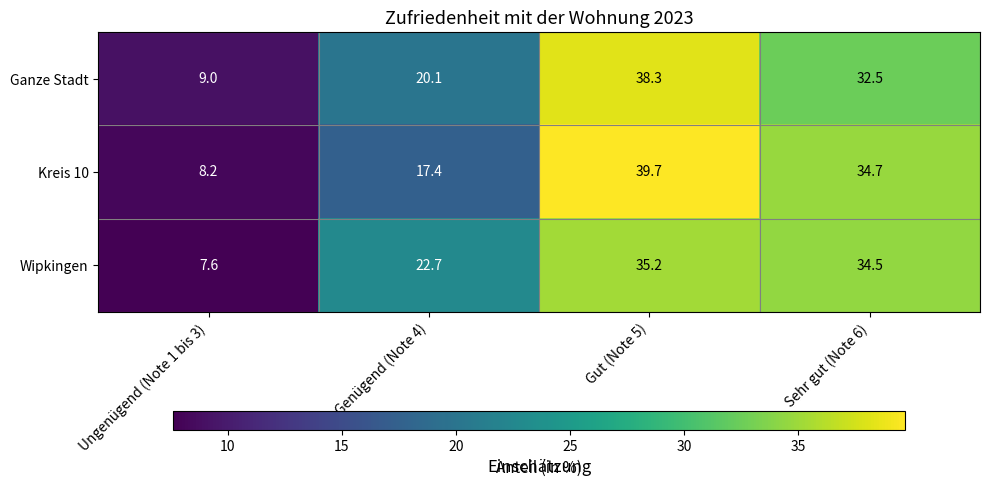

At how many categories does at least one series exceed 39?

1